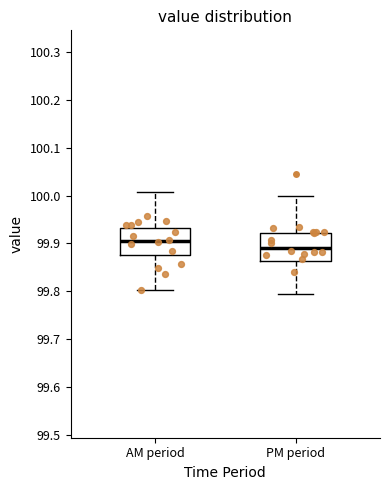

Which box has the lowest median line?

PM period